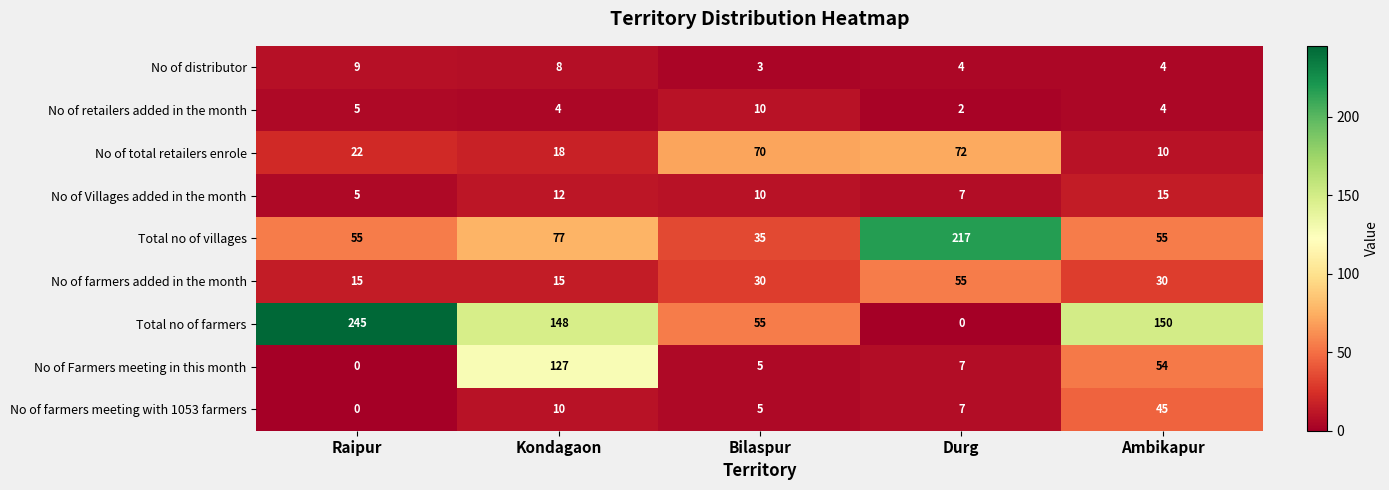

Where is No of total retailers enrole nearest to the value 41?

Raipur